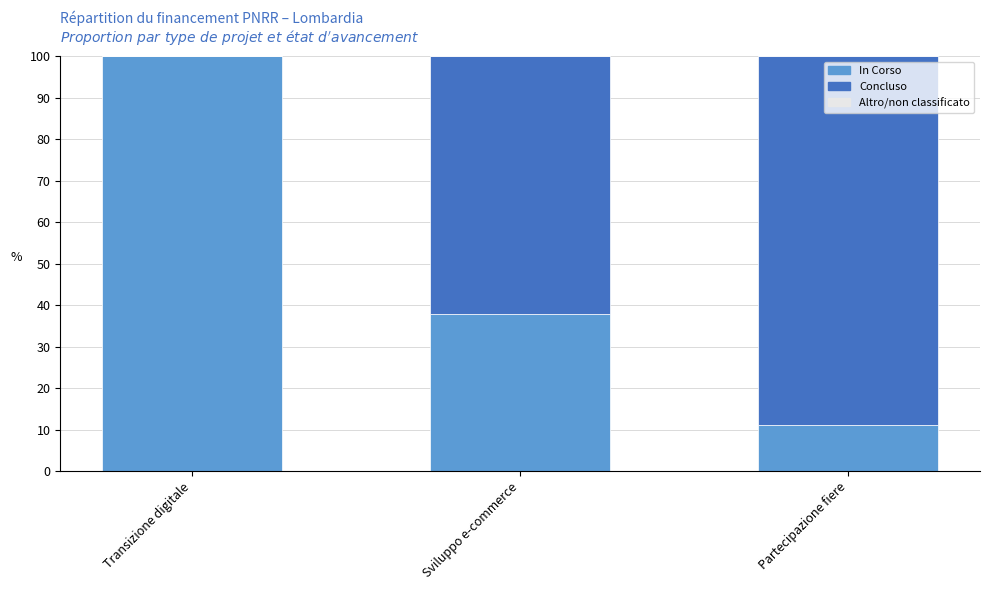

What is the total value across all series at Partecipazione fiere?

100.0